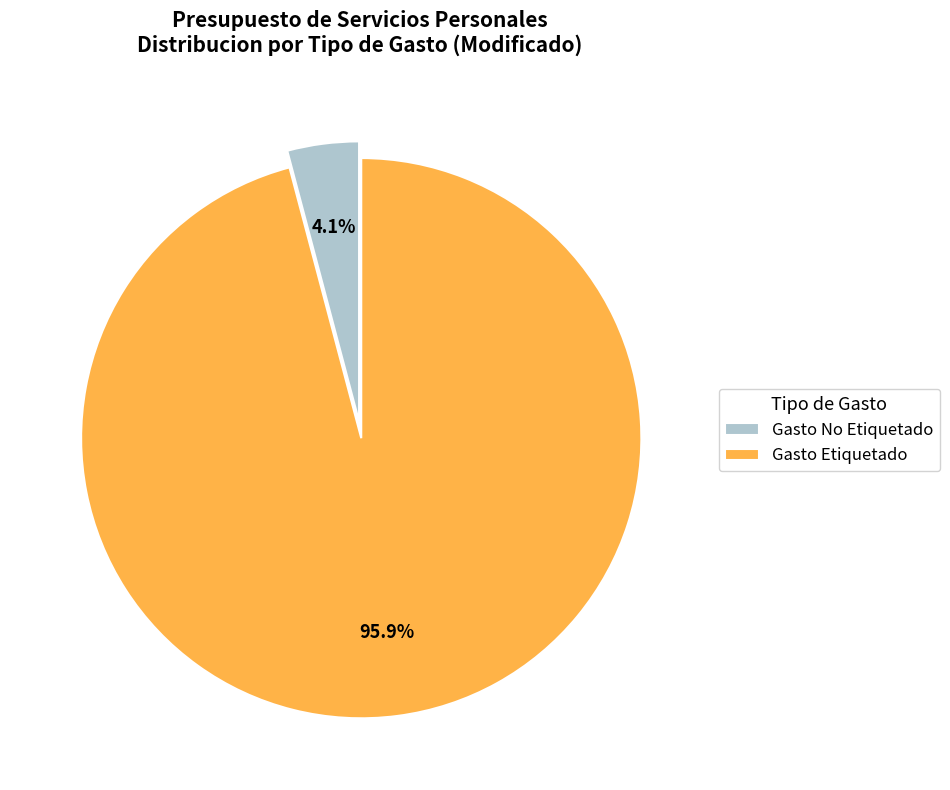

Rank the categories by value from lowest to highest.

Gasto No Etiquetado, Gasto Etiquetado